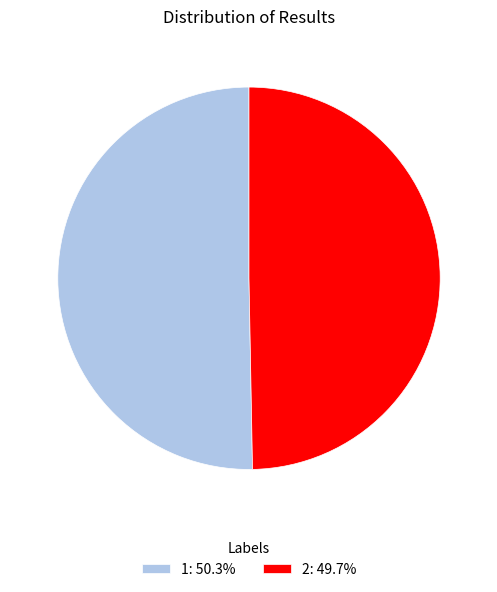

True or false: 1 accounts for 50% of the total.

True